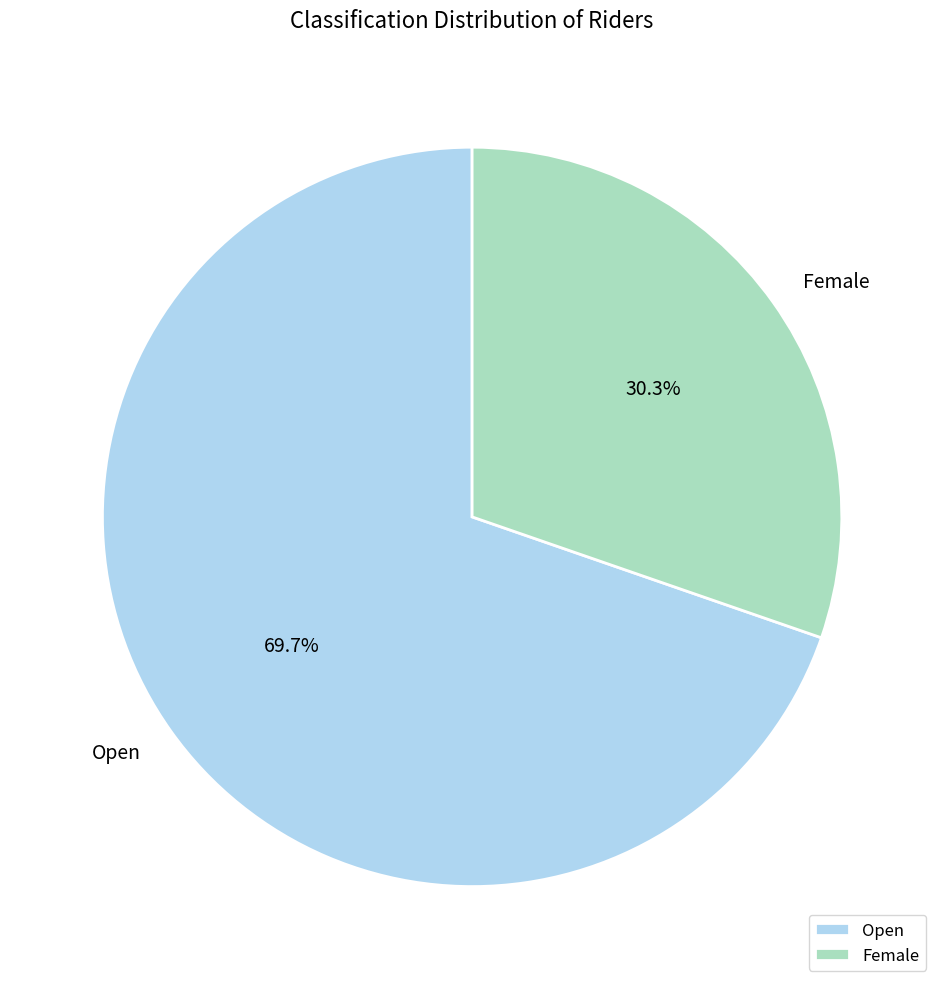

Approximately how many times larger is the value at Open compared to Female?

2.3